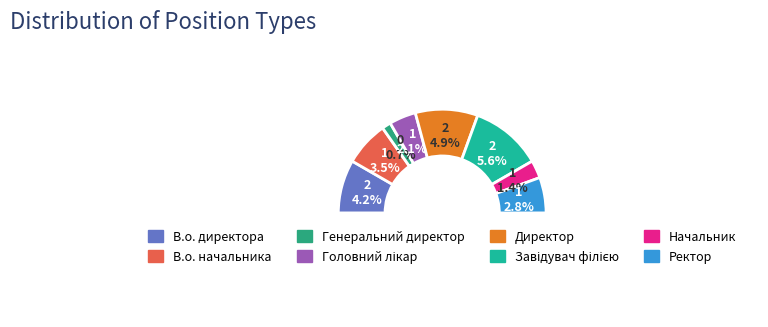

Does Ректор represent more than half of the total?

No